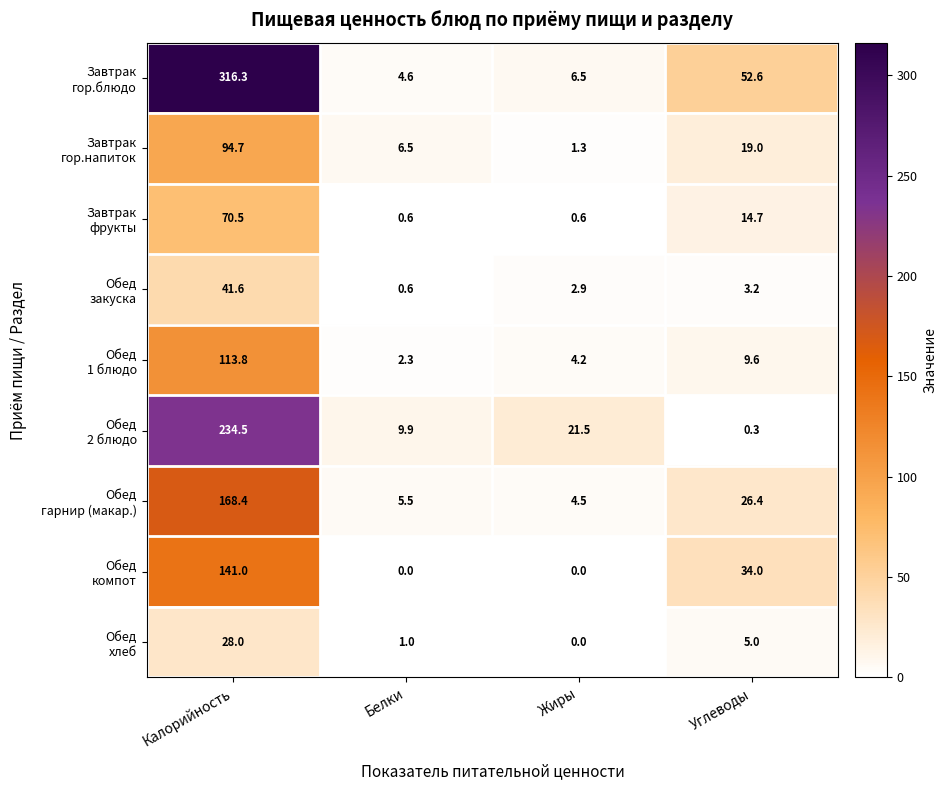

At which category does the chart reach its peak across all series?

Калорийность